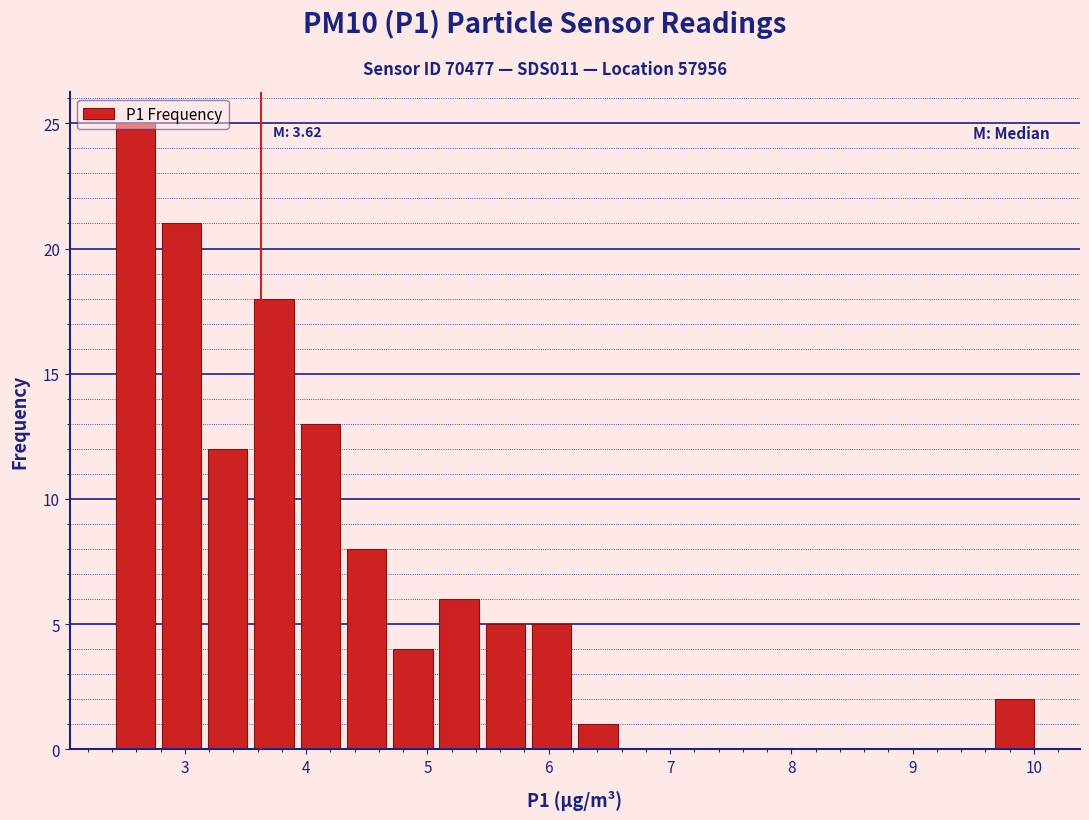

Around what value on the x-axis is the tallest bar? Give the approximate position of its centre, as read against the axis.

2.6